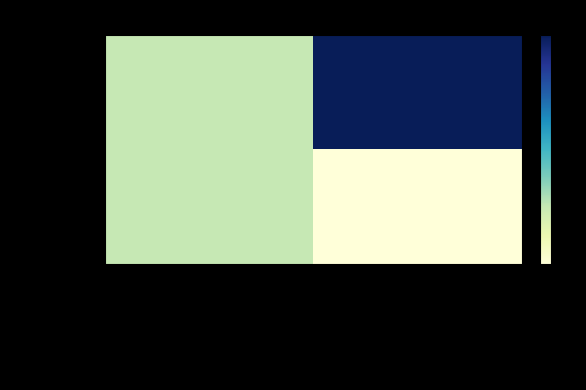

Reading left to right, what are all the values shown in this chart?

Yiw4ECxu8E8%3D: producto_codigo=0.5	cantidad_global_estimada=2.0
E6NiNJsM8oU%3D: producto_codigo=0.5	cantidad_global_estimada=0.0